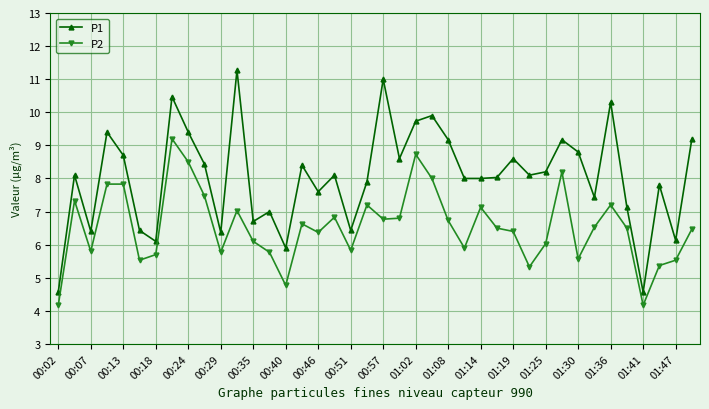

True or false: P2 has more than 0 points higher than both neighbors.

True